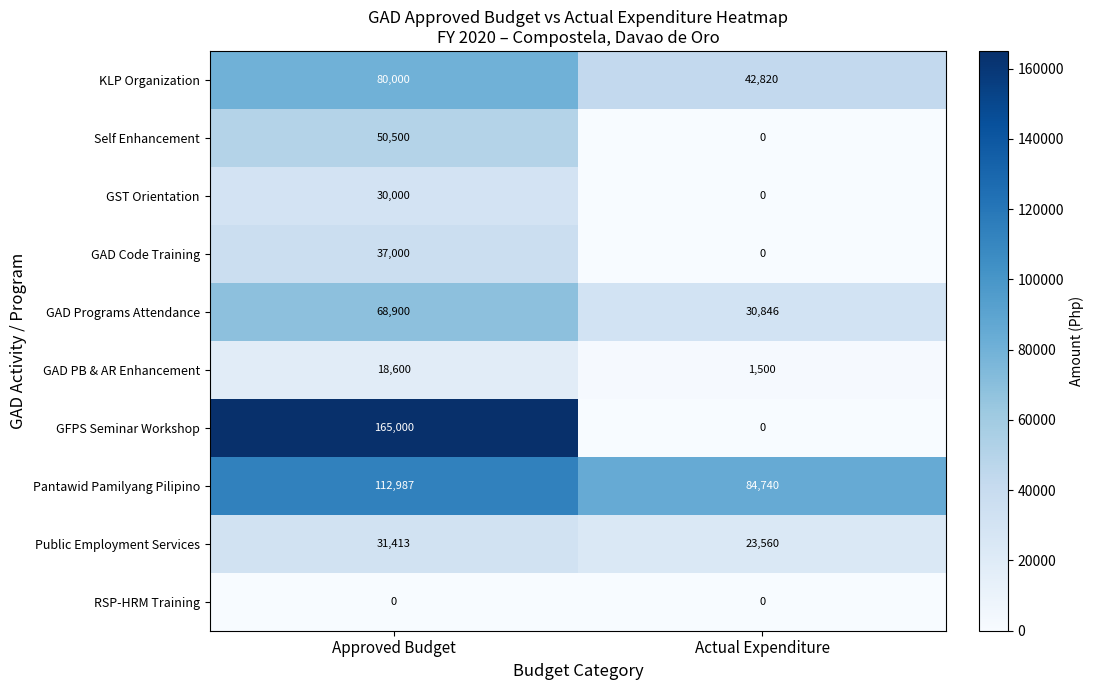

What is the average value of the KLP Organization series?

61410